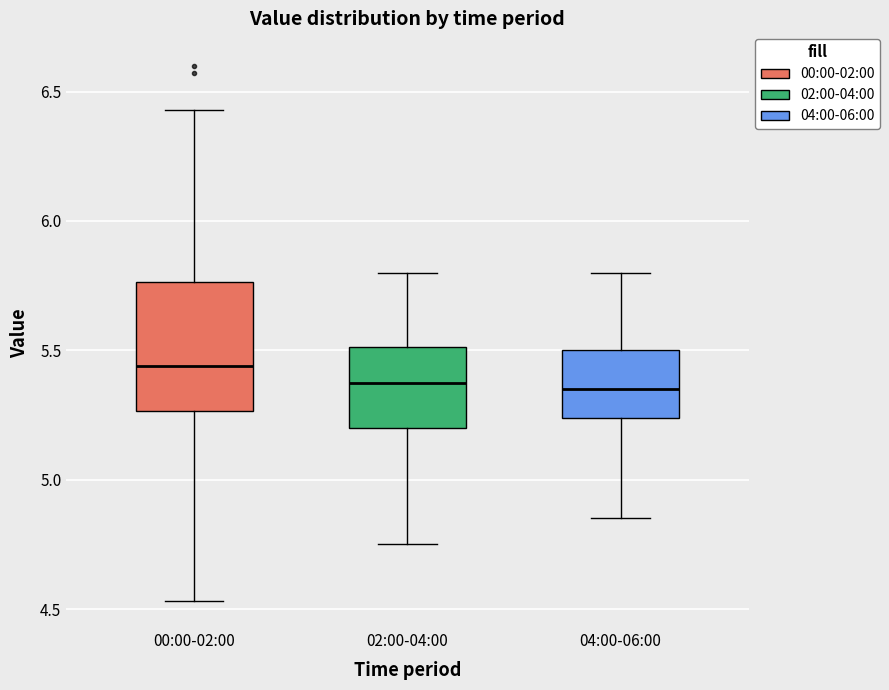

Reading left to right, transcribe this box plot: for each box, give where its median line is, the range the box spans, and where its two whiskers end, as read against the y-axis. The values are not printed on the chart, so give them approximately, as read against the axis.

00:00-02:00: median 5.45, box 5.25 to 5.75, whiskers 4.55 to 6.45
02:00-04:00: median 5.40, box 5.20 to 5.50, whiskers 4.75 to 5.80
04:00-06:00: median 5.35, box 5.25 to 5.50, whiskers 4.85 to 5.80